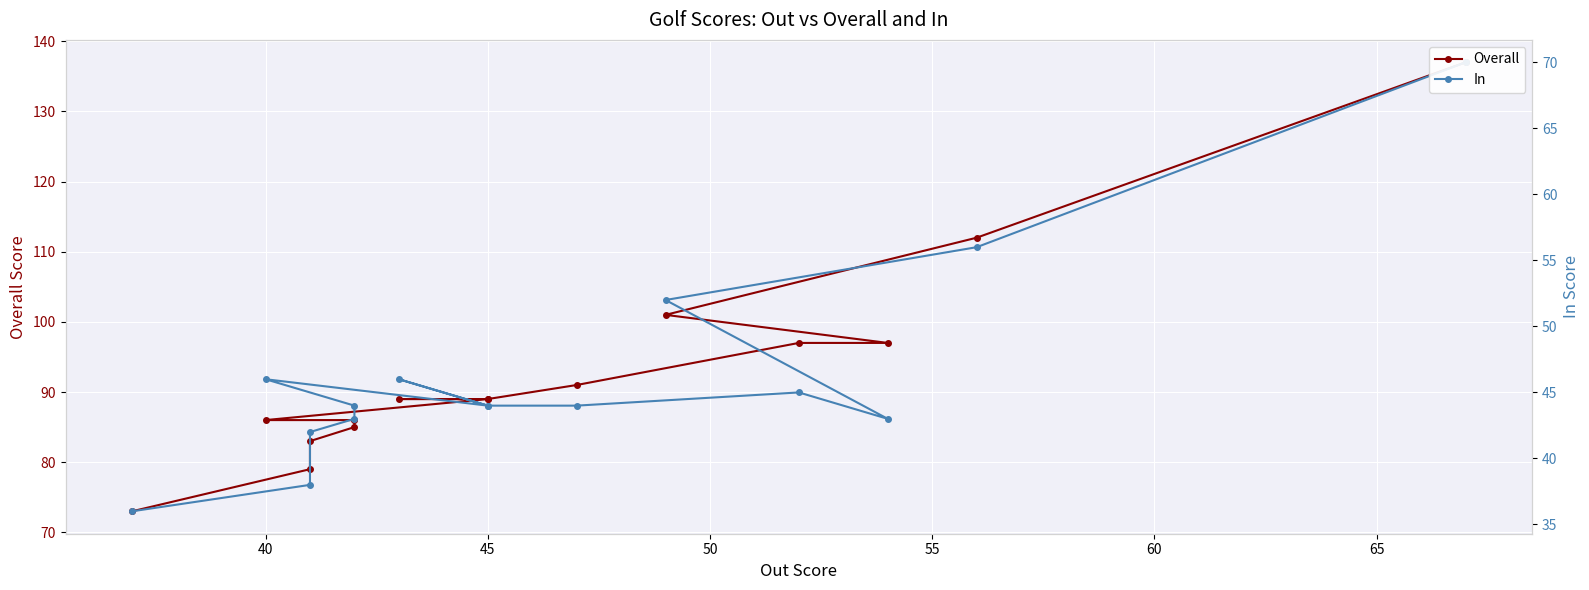

True or false: In has more than 2 points higher than both neighbors.

True